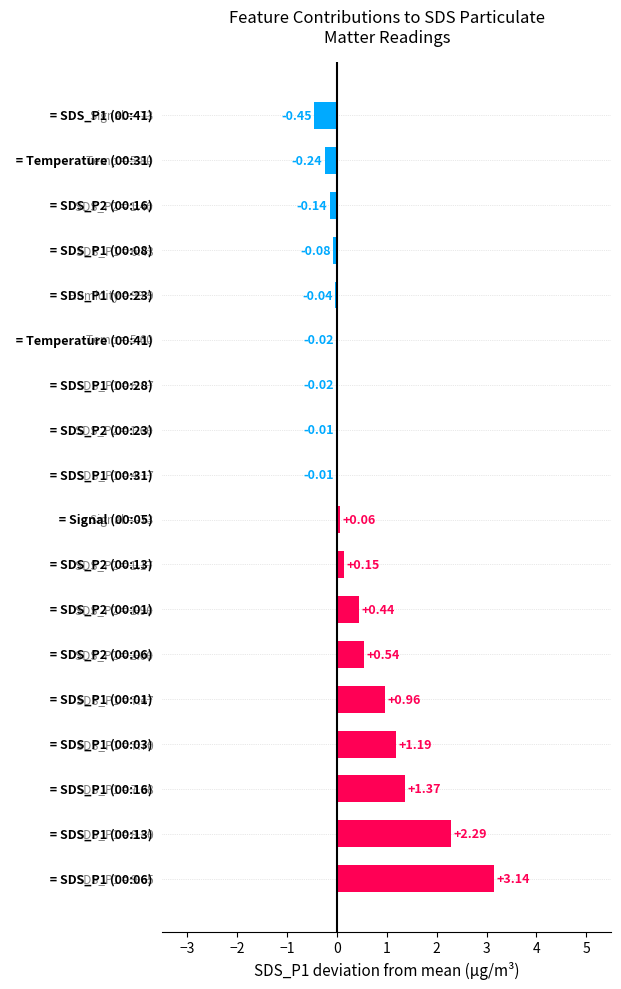

What is the sum of all values?

9.1